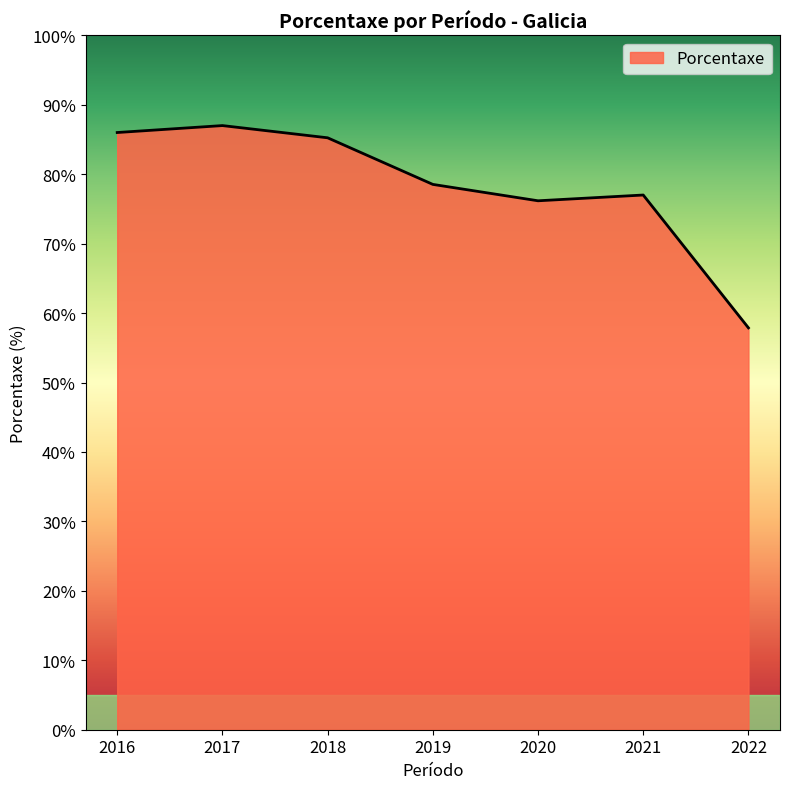

Count the number of categories in the chart.

7